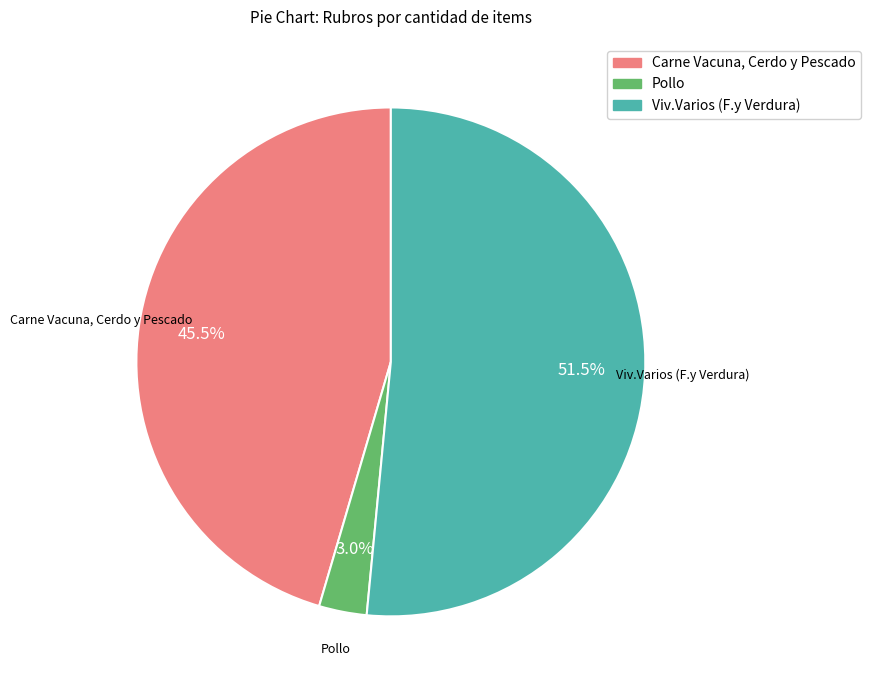

To the nearest percent, what is the difference between the Viv.Varios (F.y Verdura) and Carne Vacuna, Cerdo y Pescado slice percentages?

6%